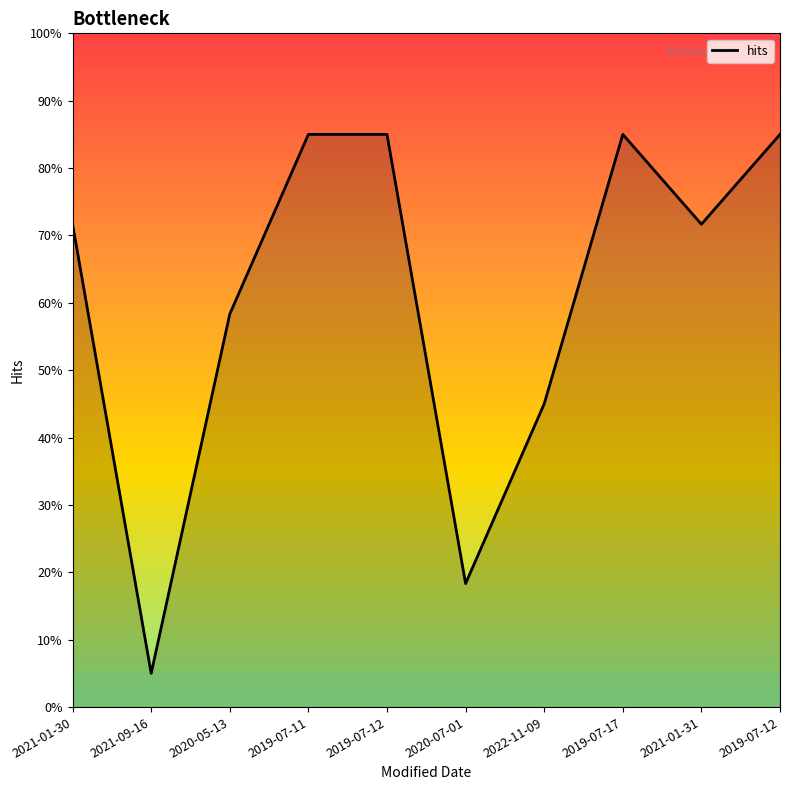

What is the difference between the maximum and minimum values?

80.0